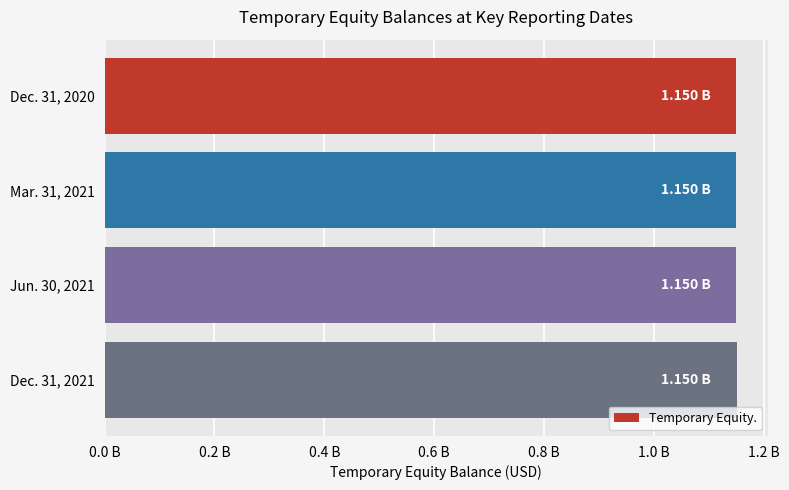

Are the bars horizontal?

Yes